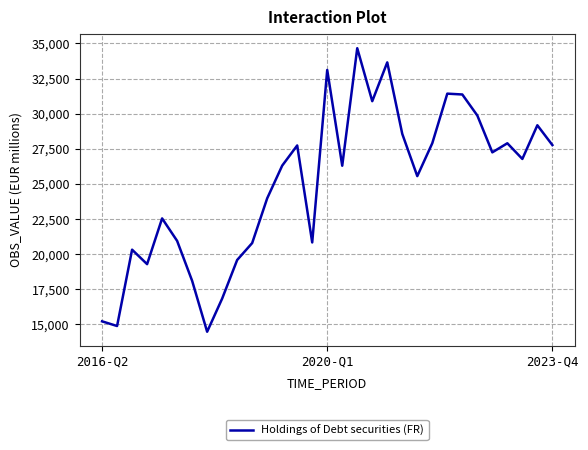

What is the maximum value shown in the chart?

34660